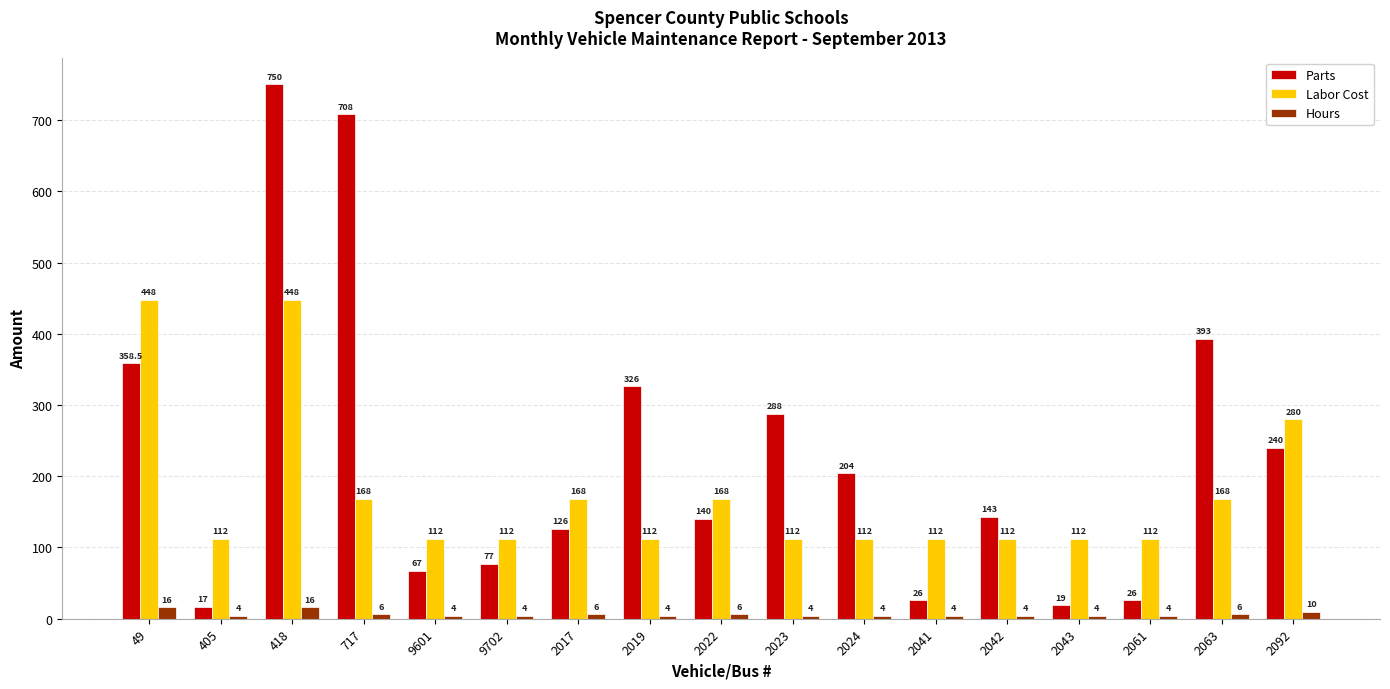

What is the difference between the maximum and minimum values in the Parts series?

733.0